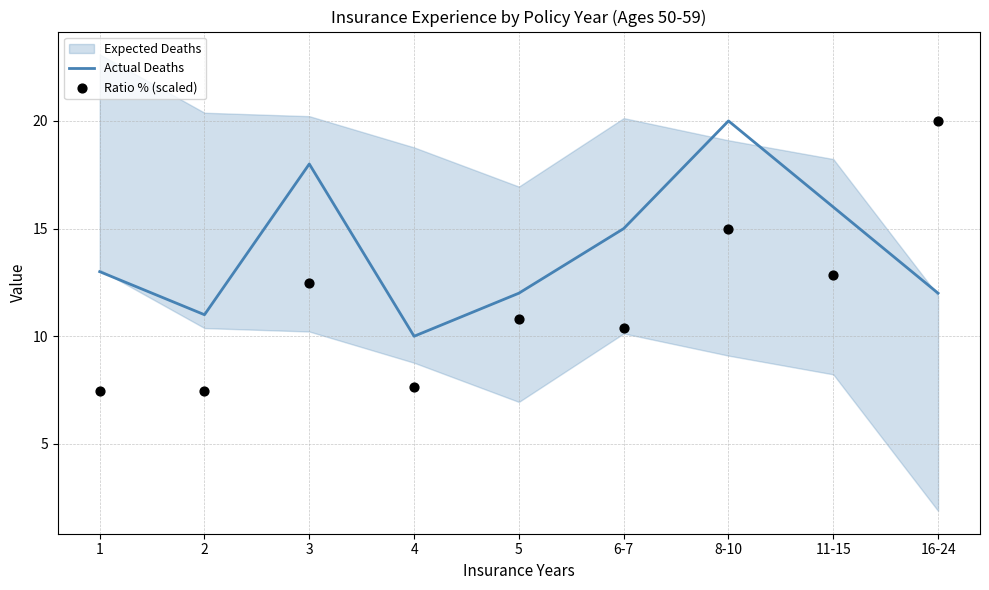

Which series has the widest spread of Y values?

Ratio % (scaled)